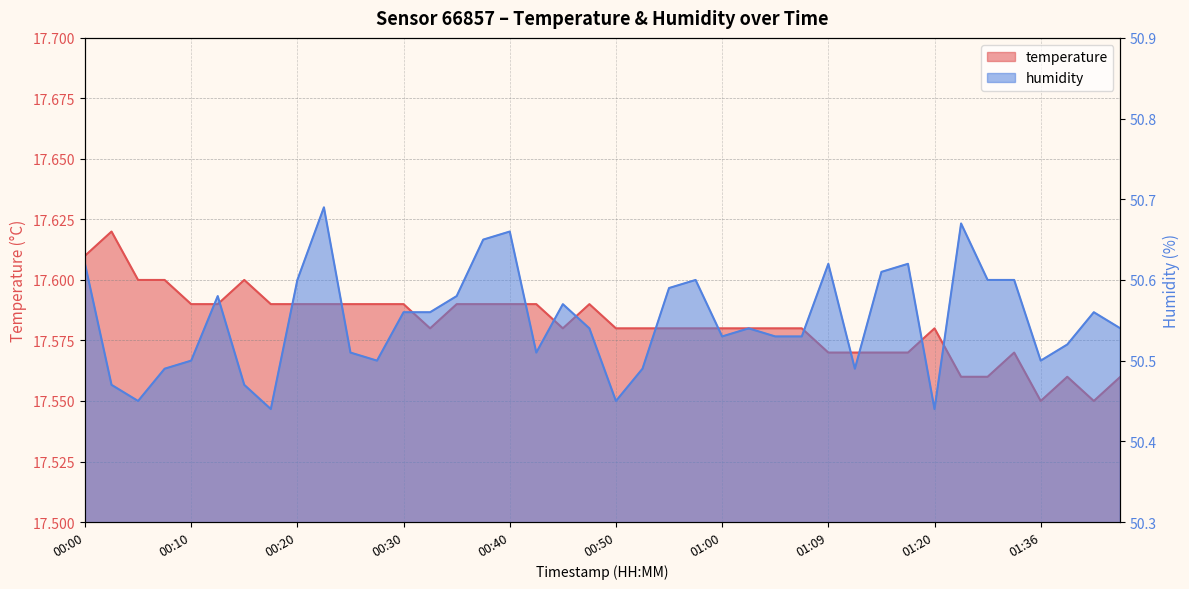

What is the difference between the humidity values at 00:05 and 01:07?

0.1